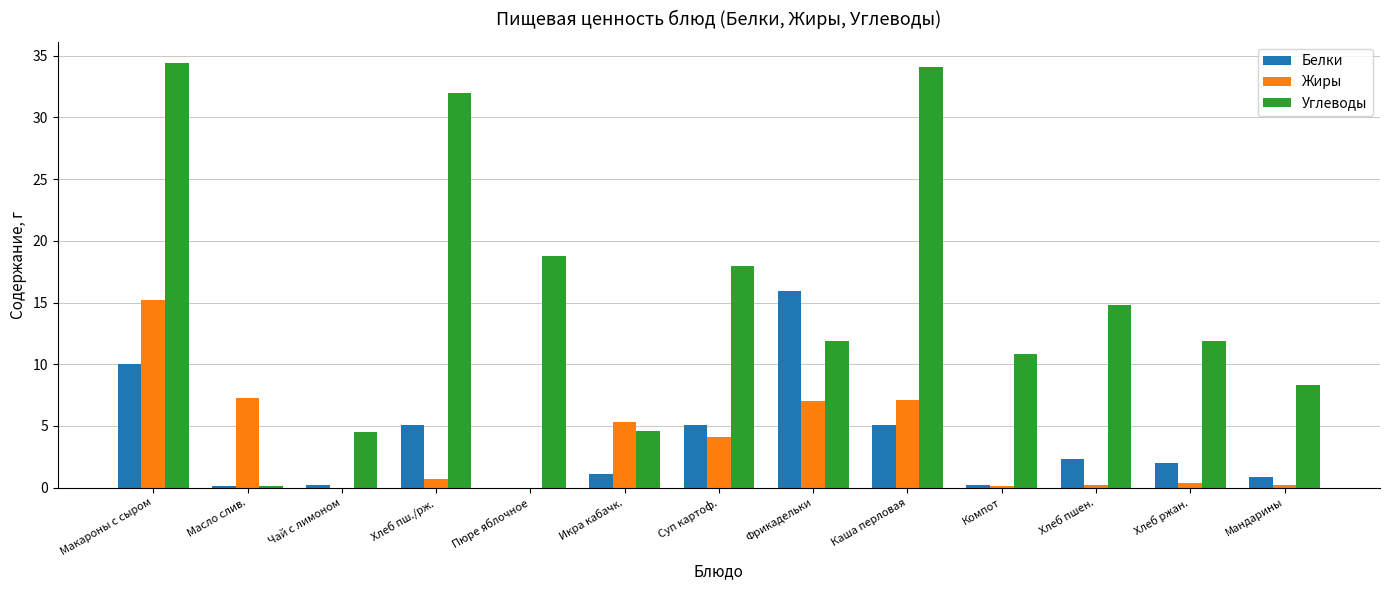

At which label does Белки first exceed 2?

Макароны с сыром